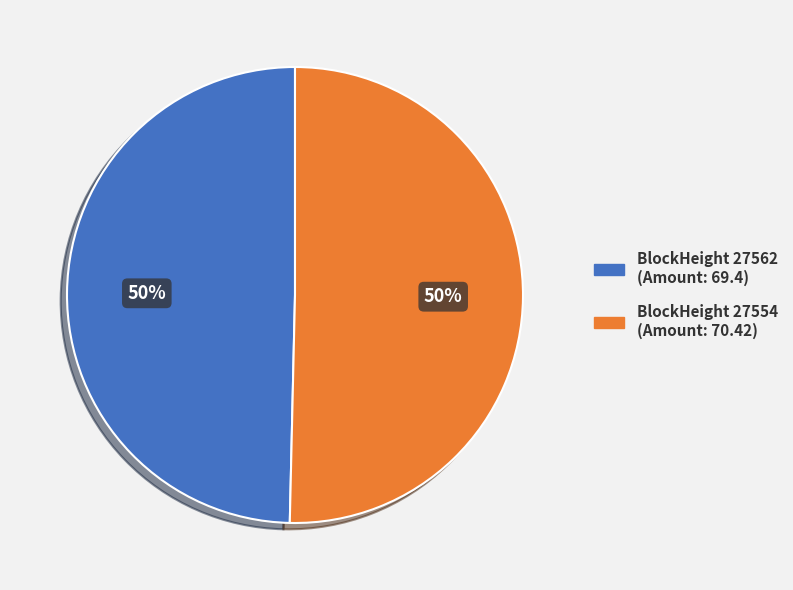

To the nearest percent, what is the average slice percentage?

50%